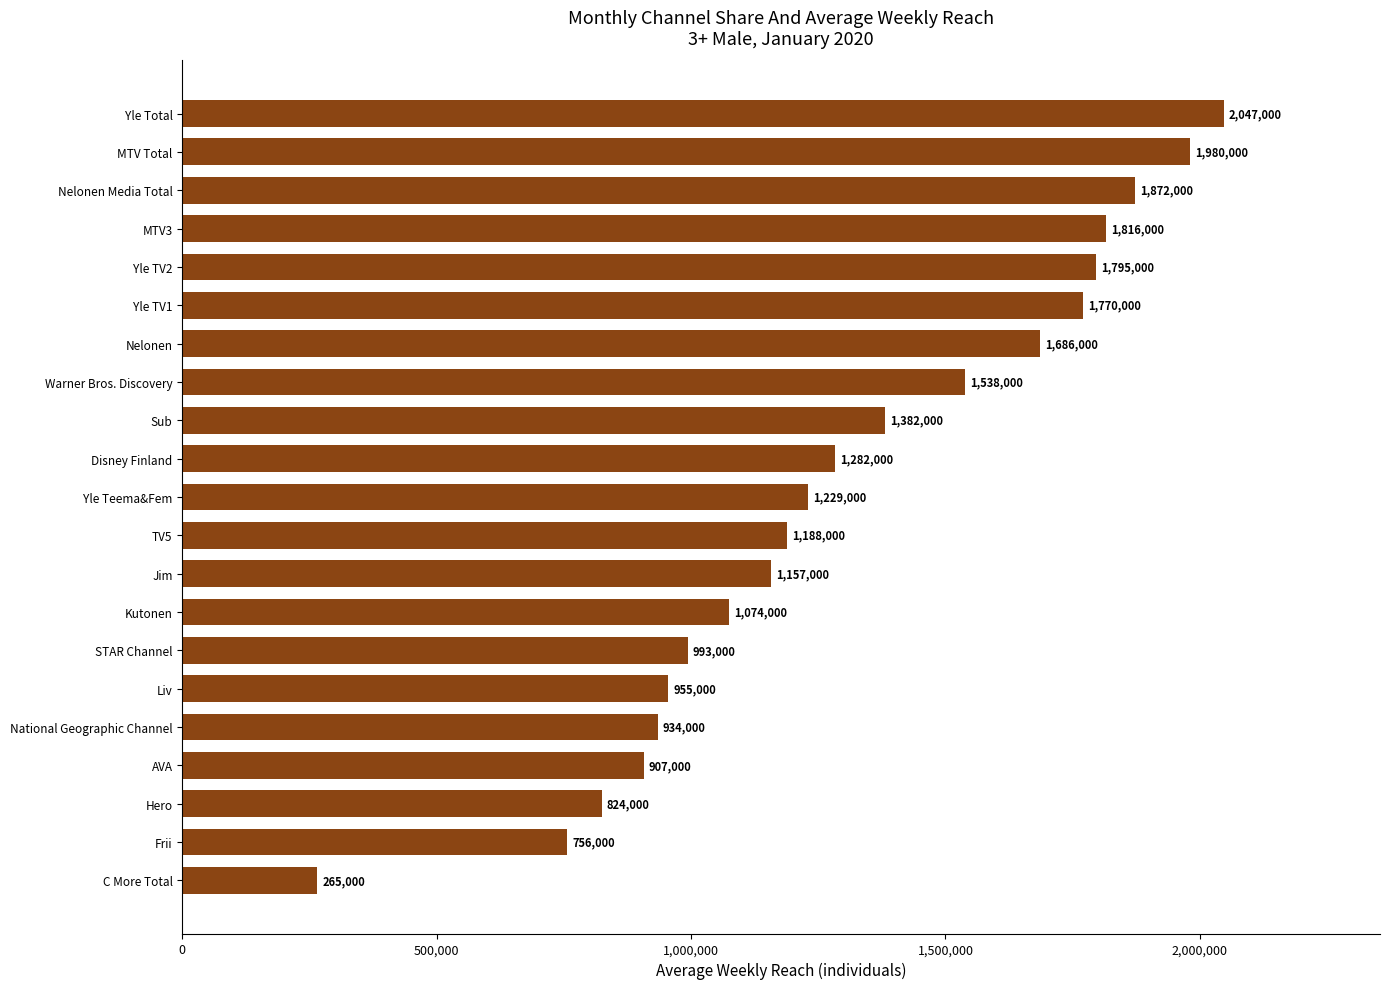

Rank the categories by value from highest to lowest.

Yle Total, MTV Total, Nelonen Media Total, MTV3, Yle TV2, Yle TV1, Nelonen, Warner Bros. Discovery, Sub, Disney Finland, Yle Teema&Fem, TV5, Jim, Kutonen, STAR Channel, Liv, National Geographic Channel, AVA, Hero, Frii, C More Total